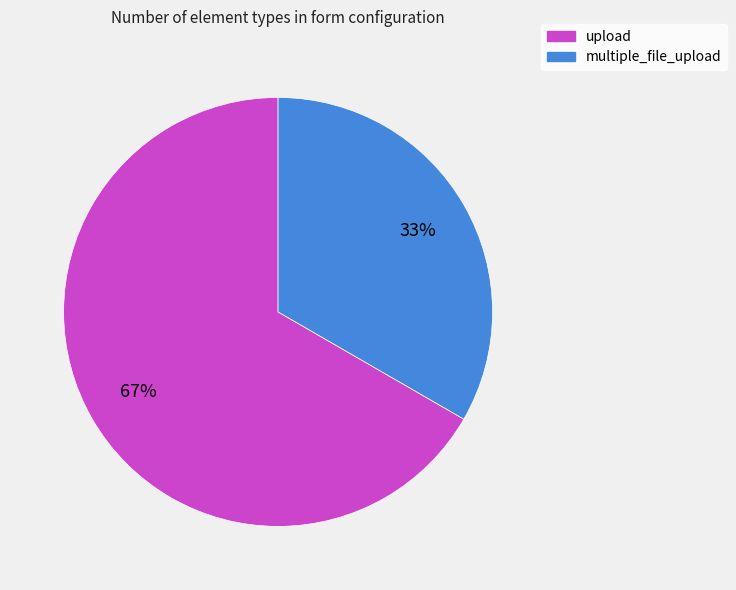

How many segments does this pie chart have?

2